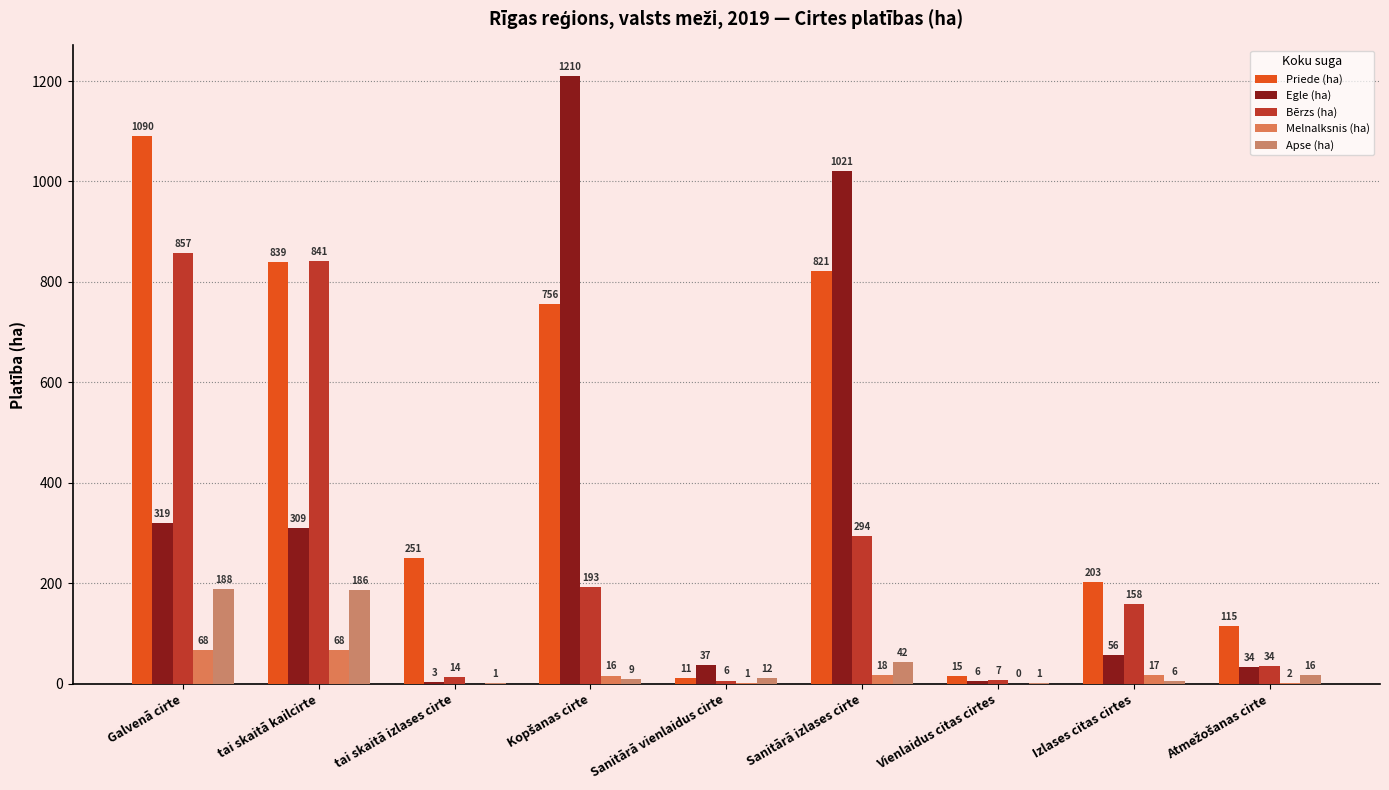

Which label corresponds to the smallest value in the chart?

tai skaitā izlases cirte